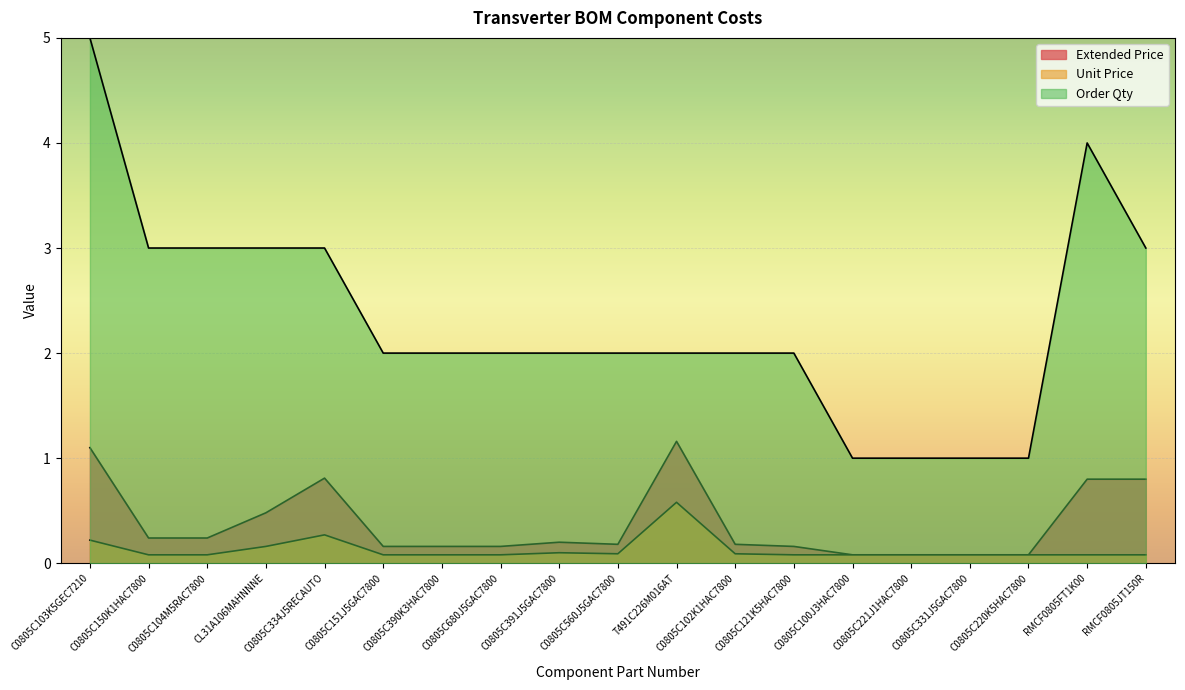

Is the value of Extended Price at C0805C103K5GEC7210 greater than the value of Order Qty at C0805C220K5HAC7800?

Yes